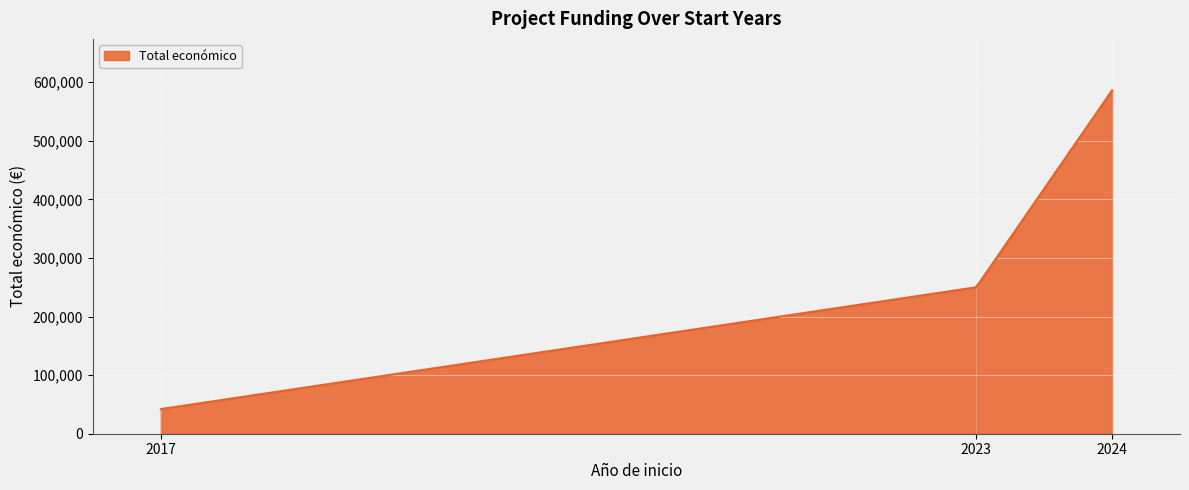

What is the smallest value displayed?

42072.0